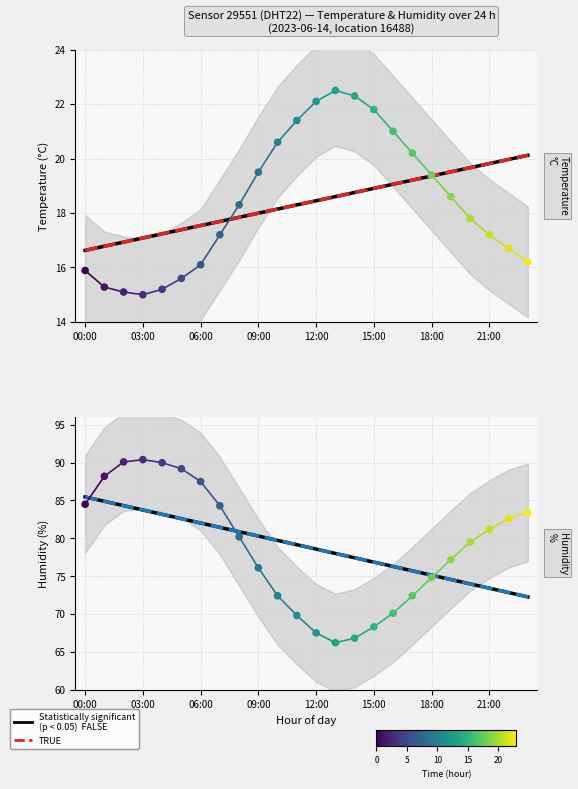

Which series contains the lowest Y value?

temperature